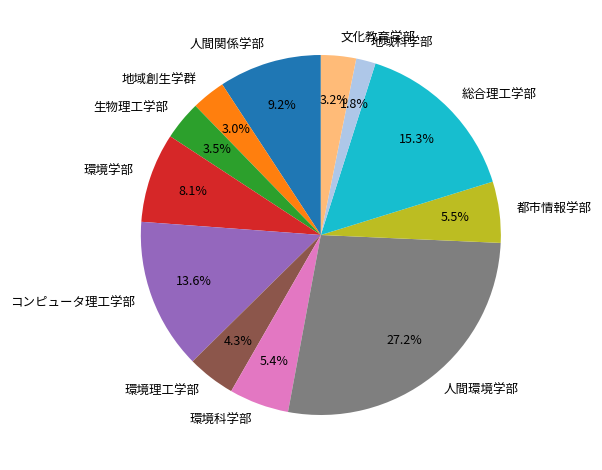

How many slices are in this pie chart?

12